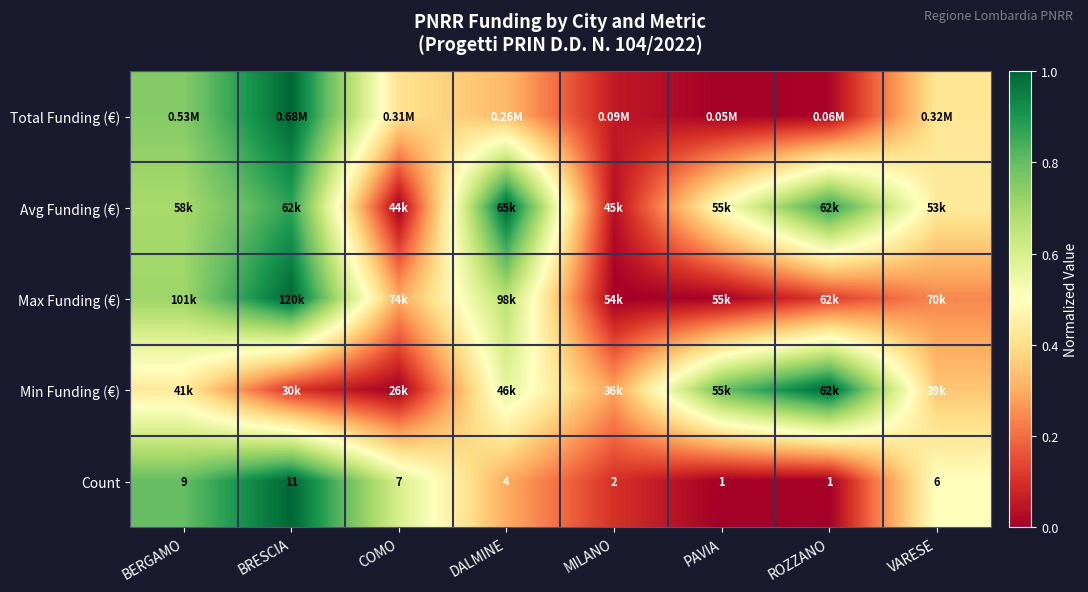

Is it true that Max Funding (€) equals 0.7 at BERGAMO?

True